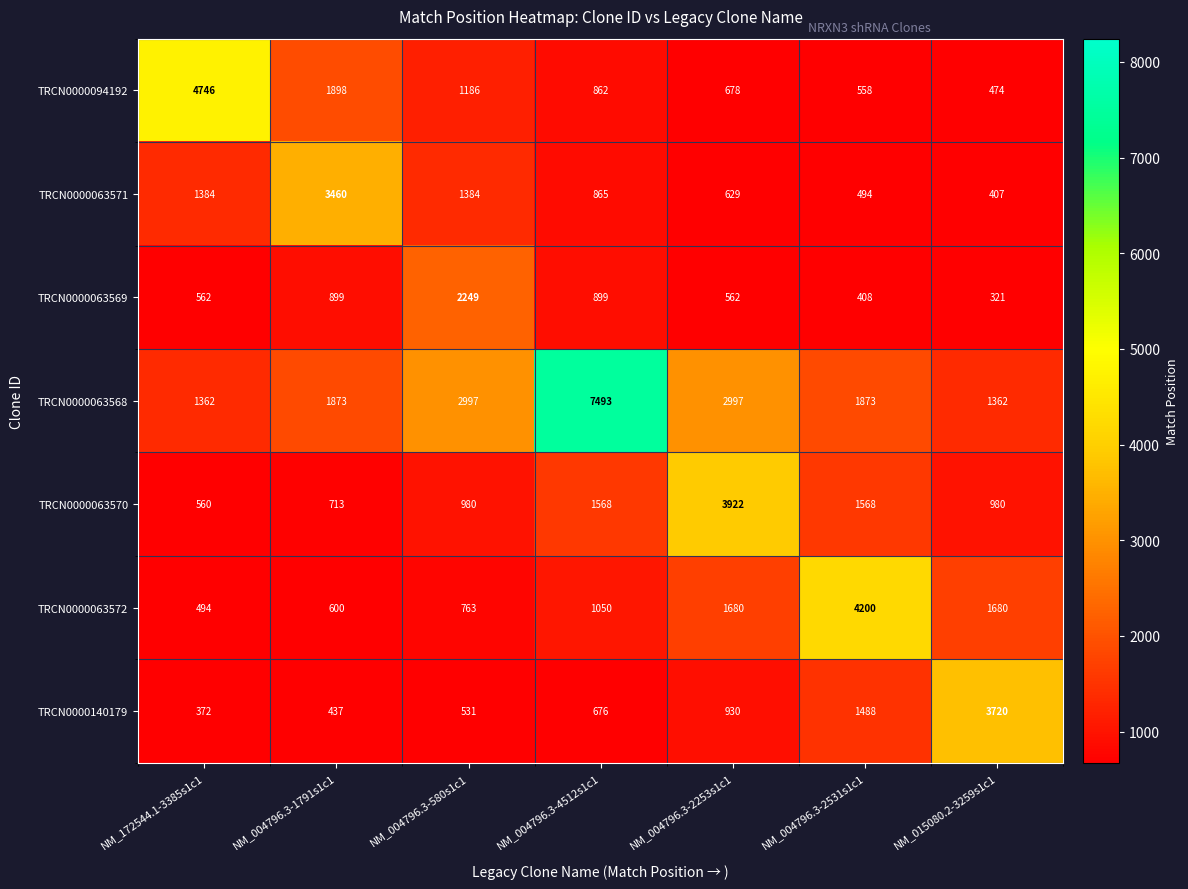

What is the spread (max minus min) of values at NM_004796.3-2253s1c1?

3360